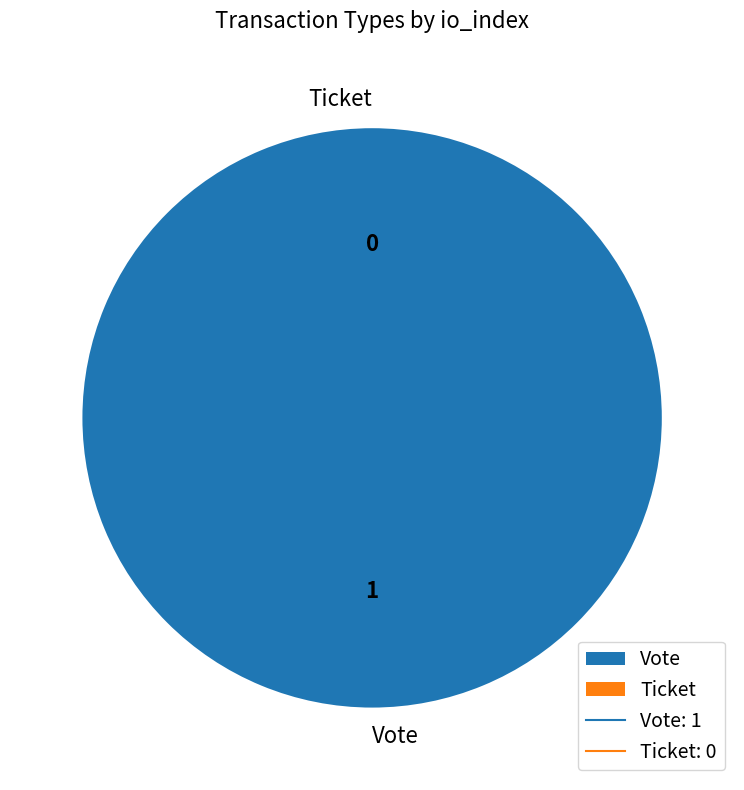

Does Vote represent more than half of the total?

Yes